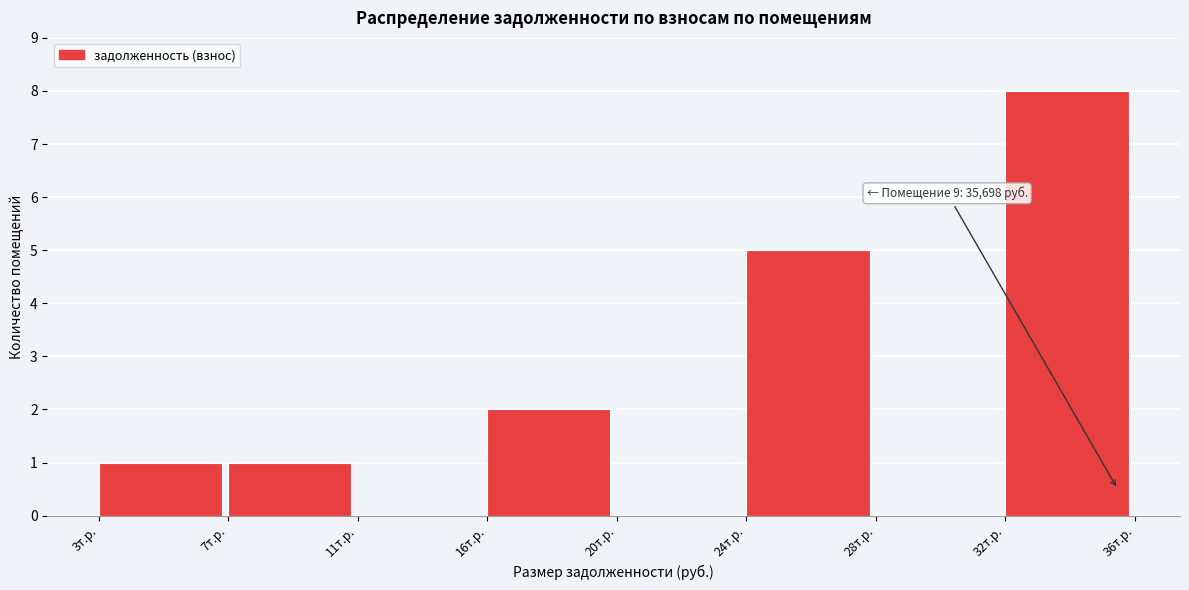

Reading left to right, what are all the values shown in this chart?

3т.р.=1	7т.р.=1	11т.р.=0	16т.р.=2	20т.р.=0	24т.р.=5	28т.р.=0	32т.р.=8